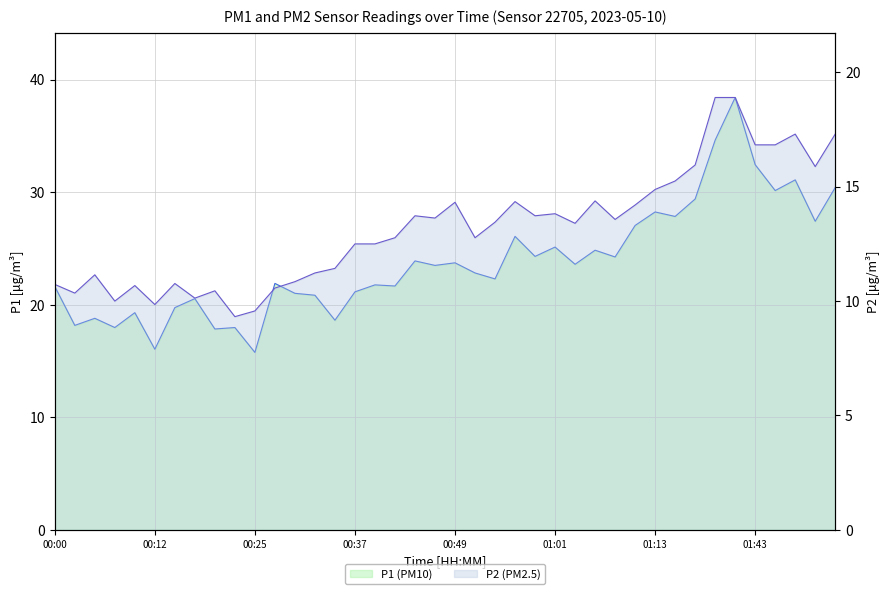

How many data points in P2 (PM2.5) line are less than 13?

19